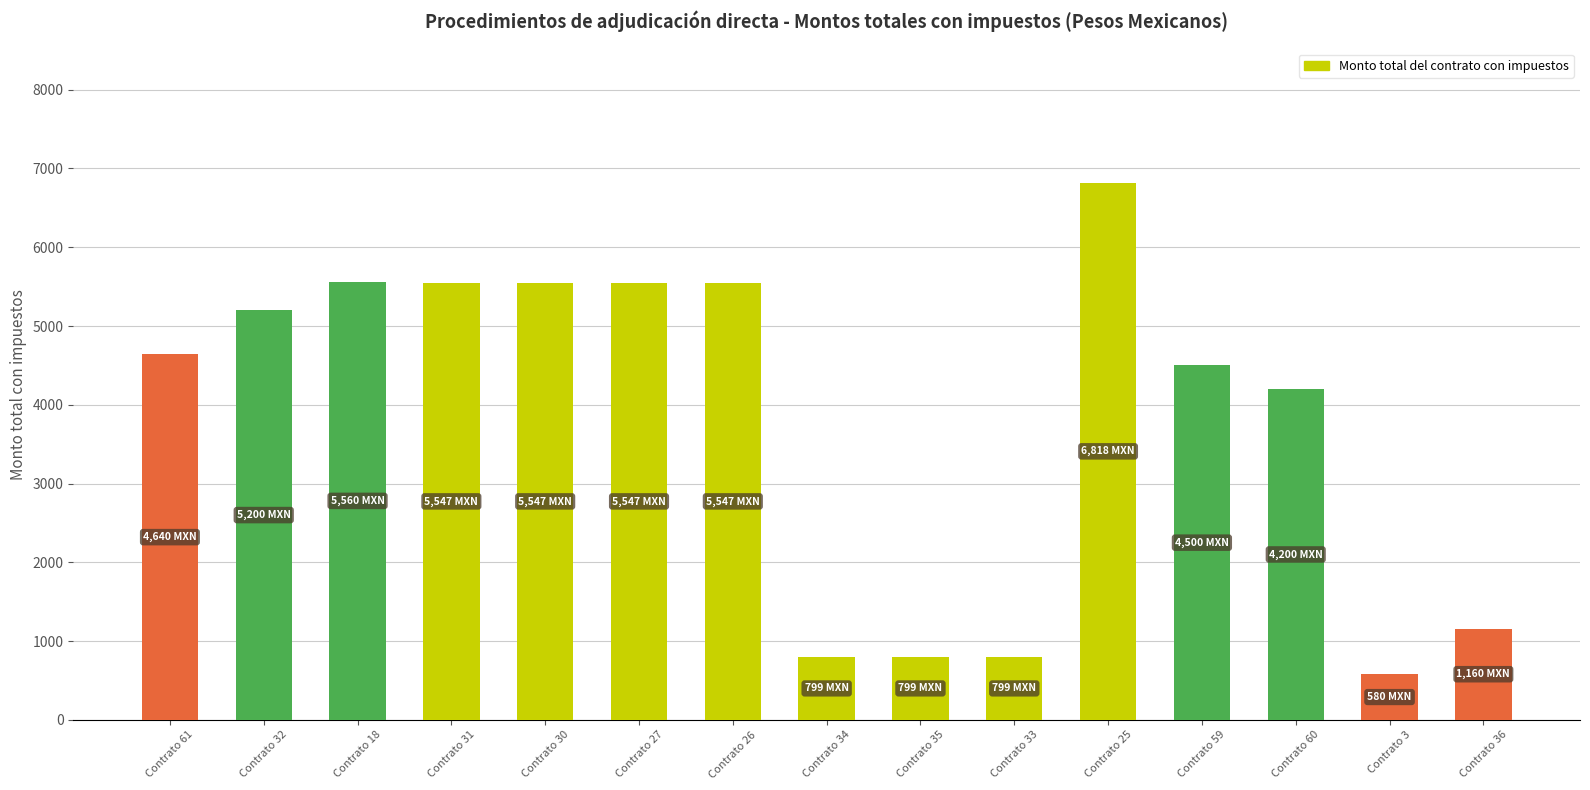

What is the ratio of the value at Contrato 60 to the value at Contrato 31?

0.8